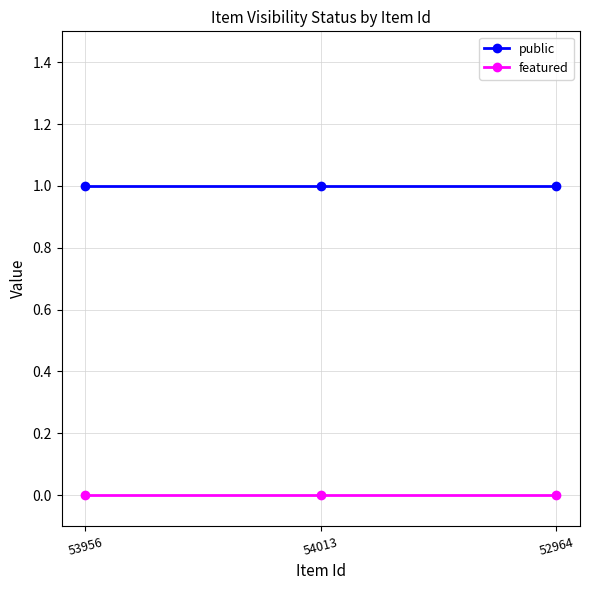

The value of public at 54013 is 0. True or false?

False